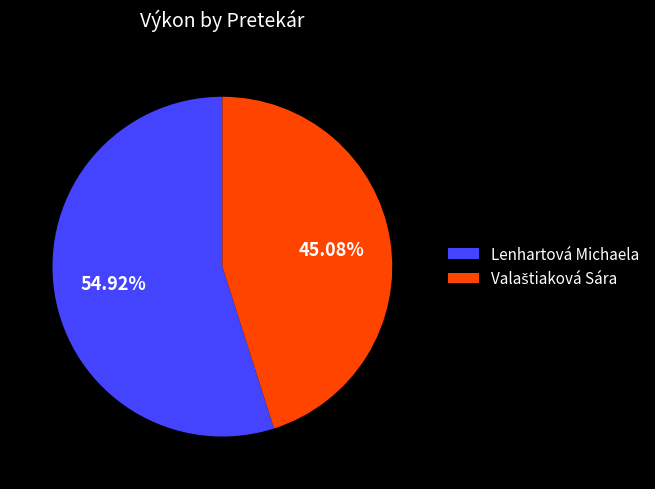

True or false: Lenhartová Michaela accounts for 64% of the total.

False